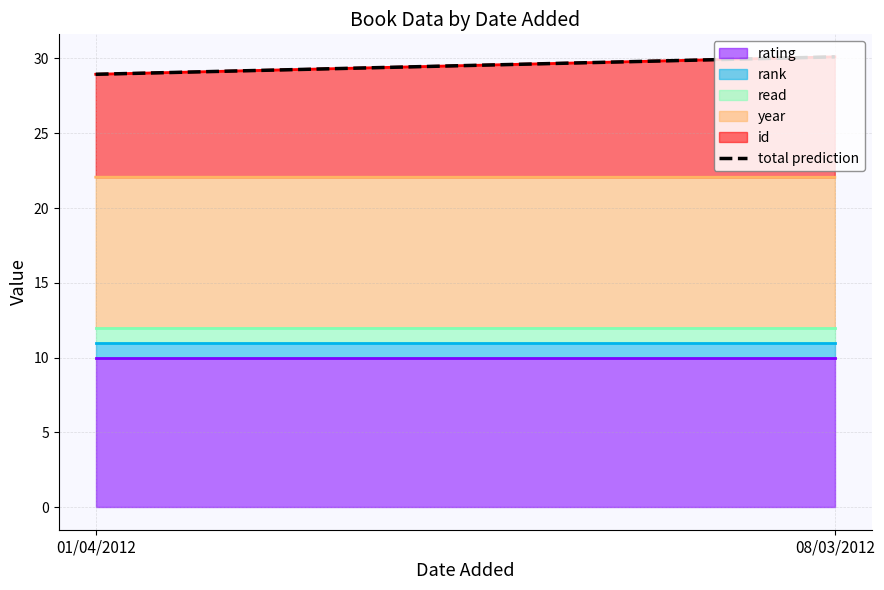

Does the chart have visible grid lines?

Yes